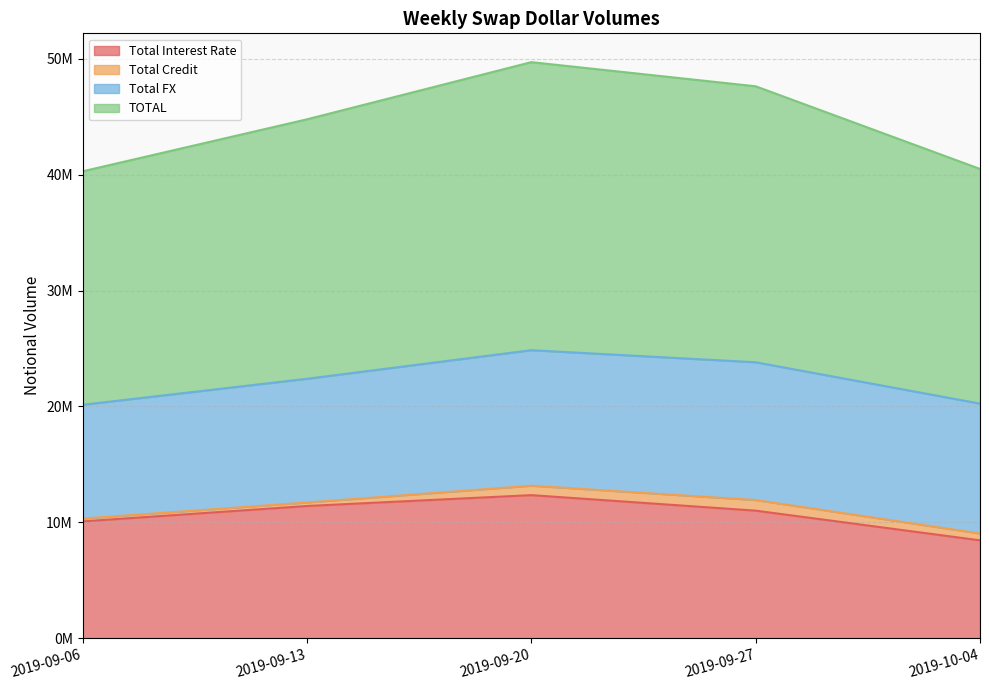

Which series has the largest range (max minus min)?

TOTAL